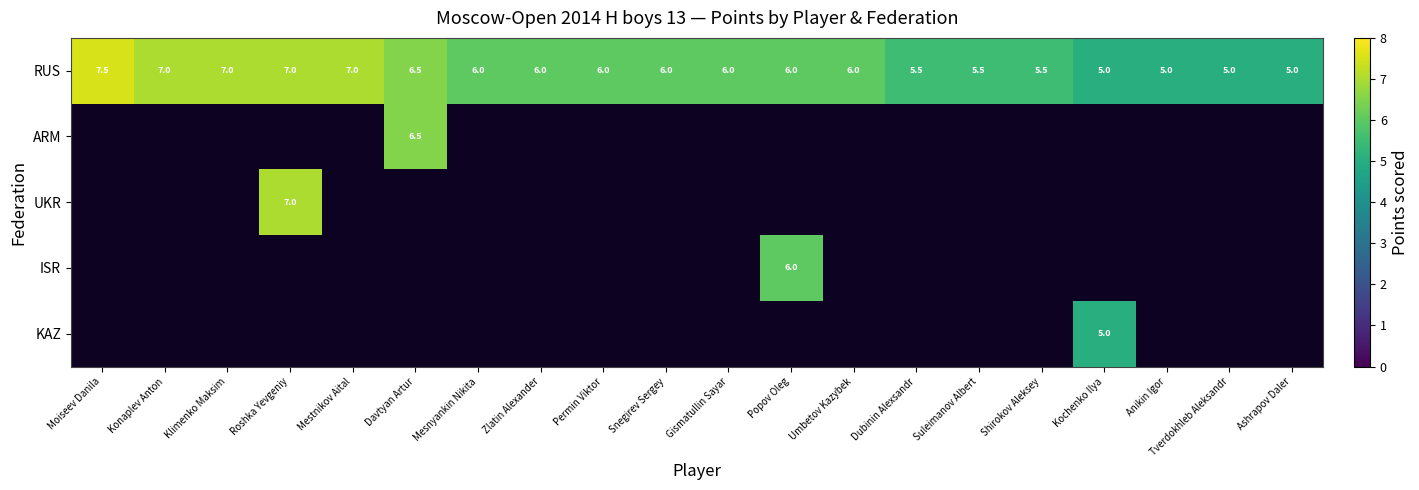

The value of ARM at Davtyan Artur is 9.6. True or false?

False